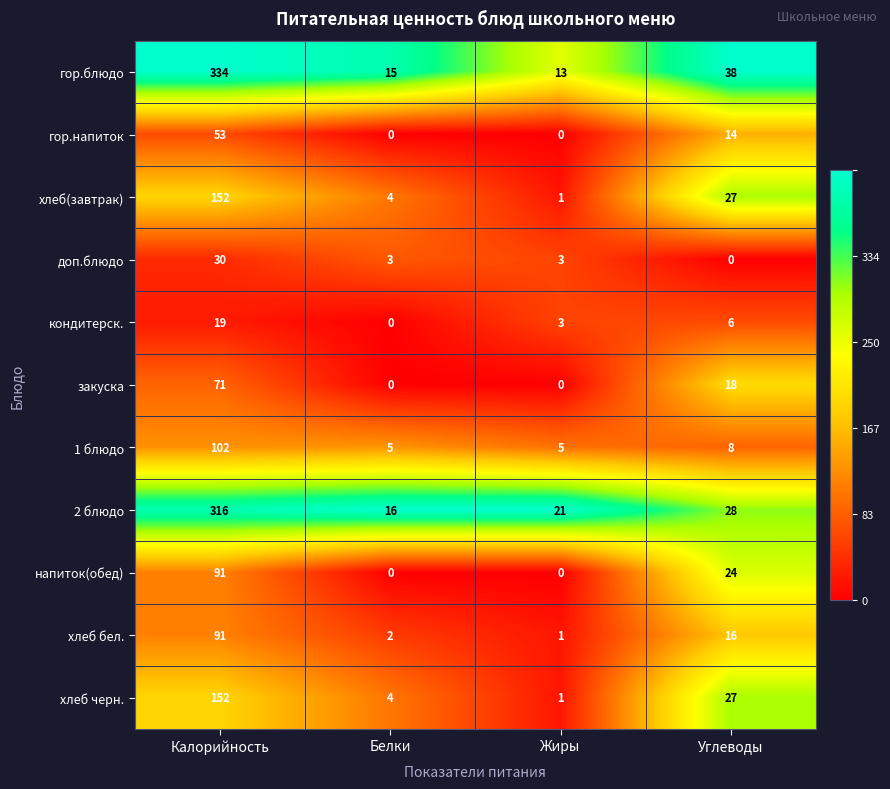

What is the difference between the maximum and minimum values in the 1 блюдо series?

97